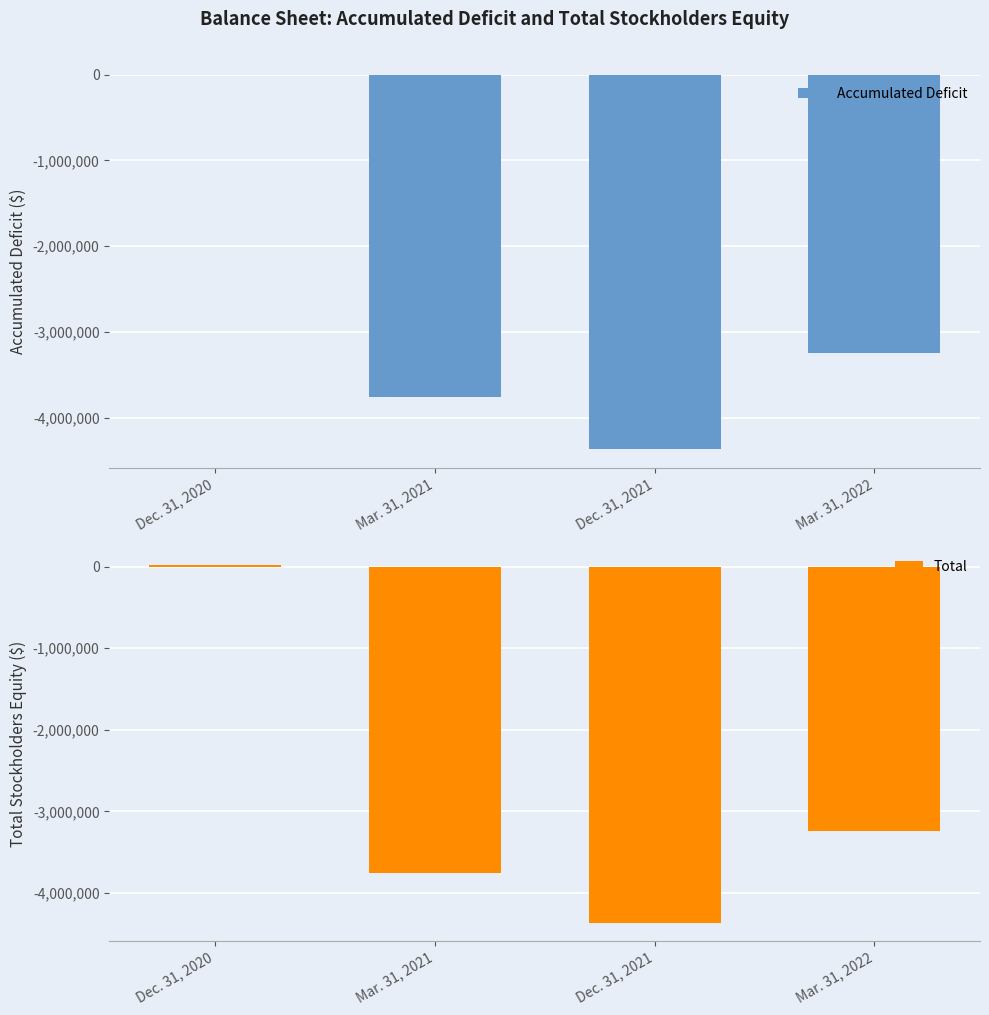

How many groups of bars are there?

4